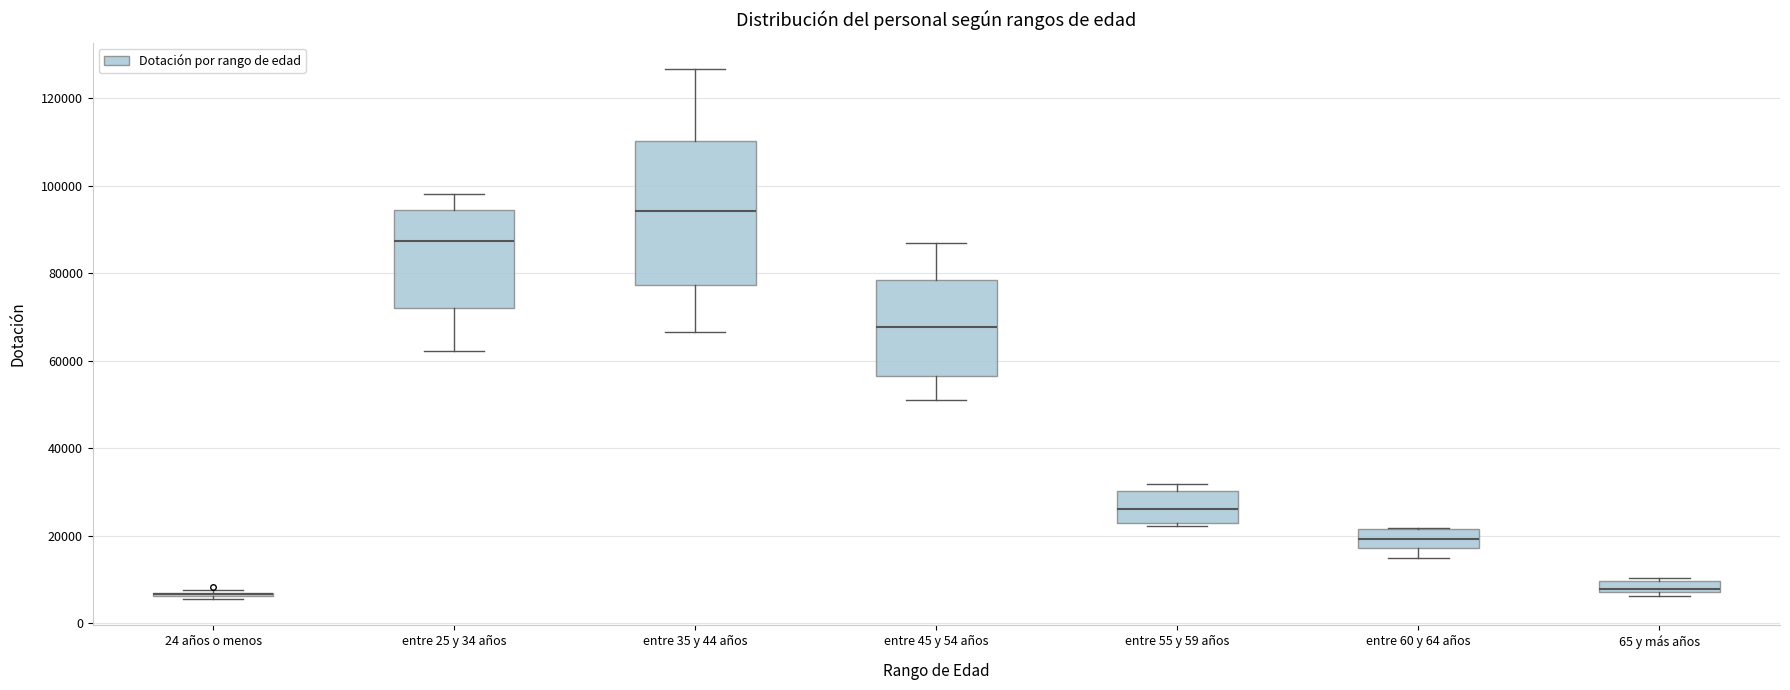

Comparing the boxes themselves (not the whiskers), which one is the tallest?

entre 35 y 44 años